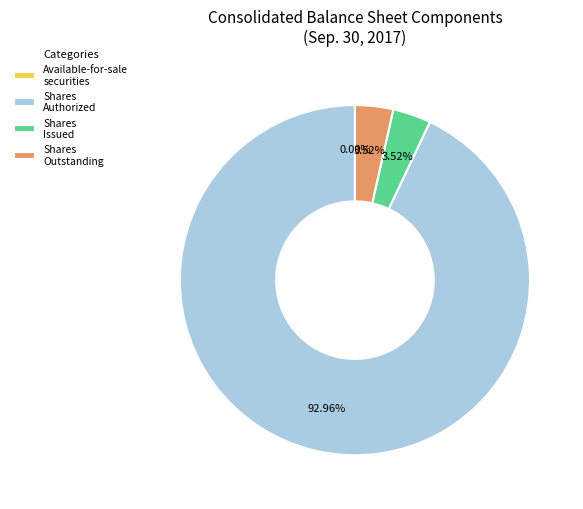

Do Shares Issued and Shares Outstanding together represent more than half of the pie?

No